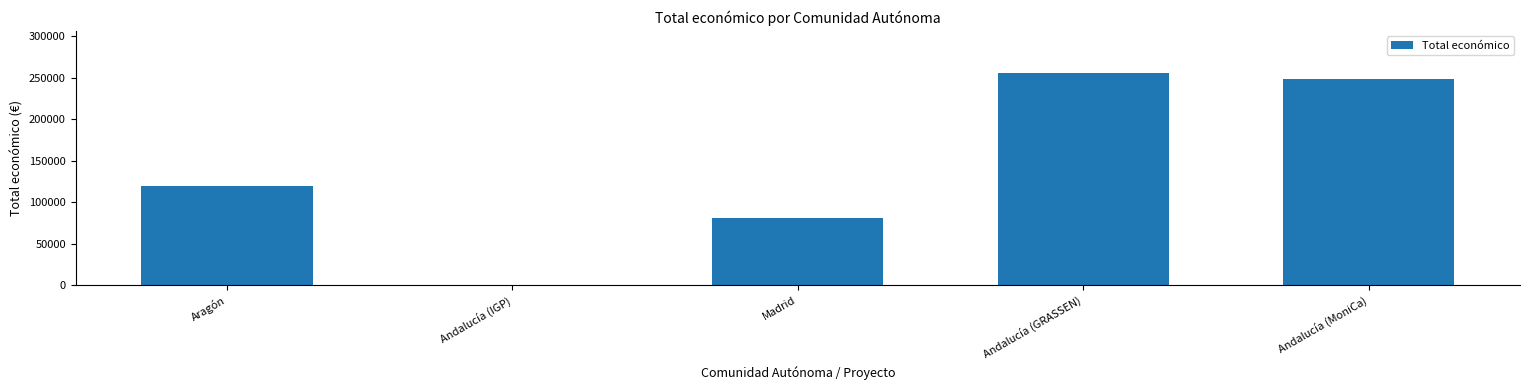

What is the maximum value shown in the chart?

255500